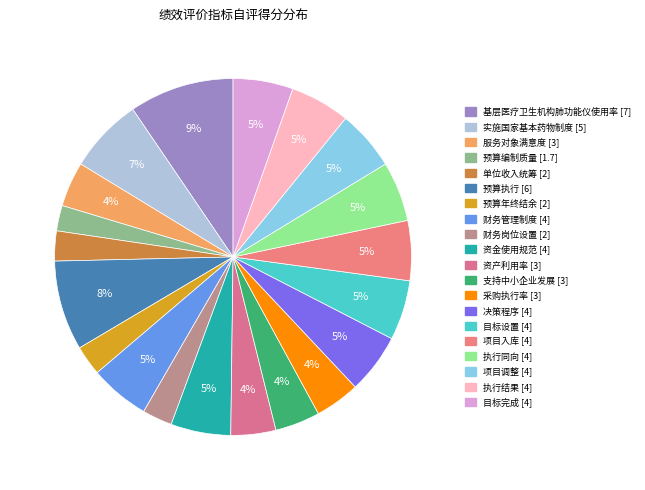

To the nearest percent, what is the average slice percentage?

5%